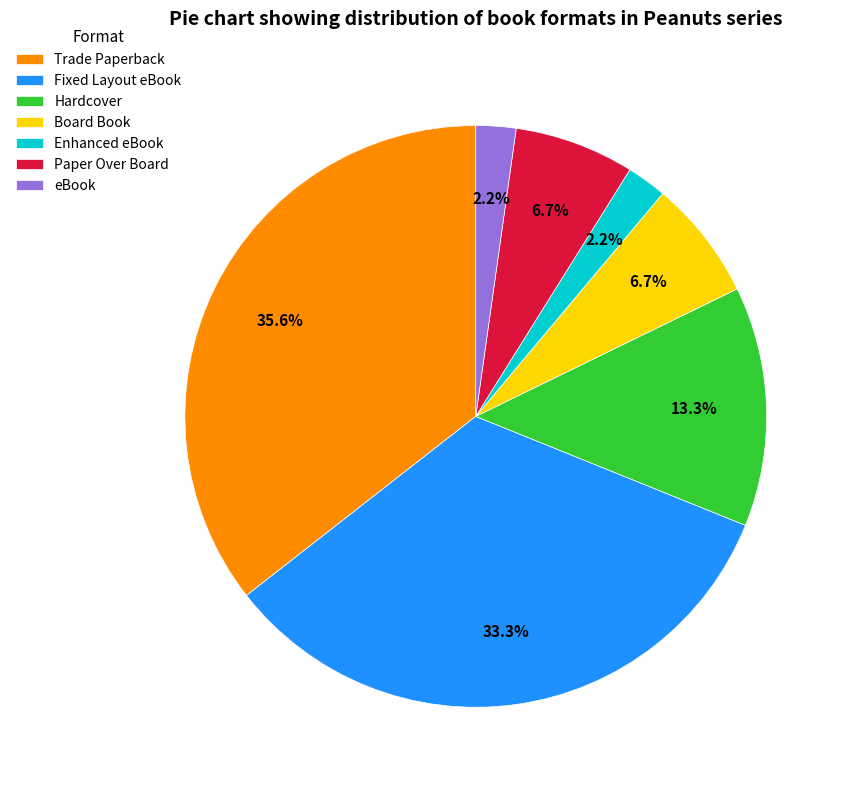

What percentage is the Fixed Layout eBook slice, to the nearest percent?

33%